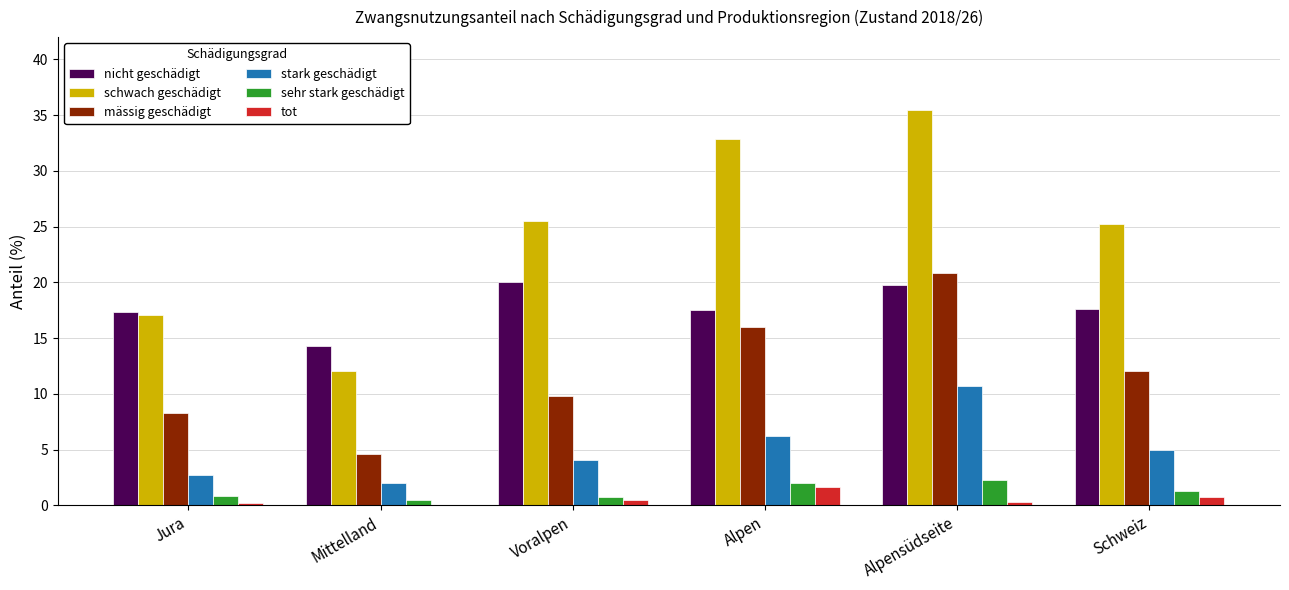

Which series changed the most between Mittelland and Alpensüdseite?

schwach geschädigt